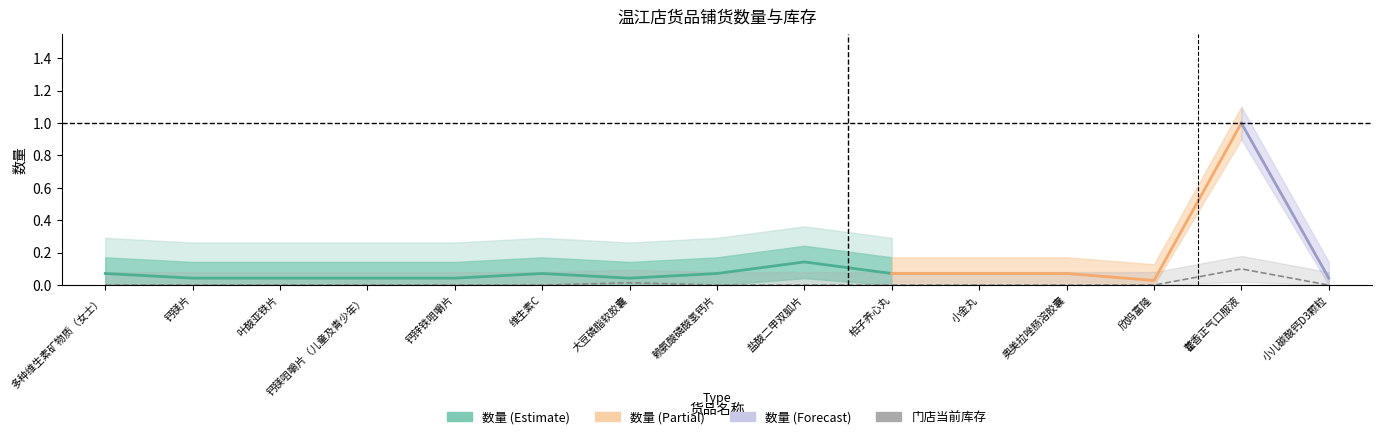

What is the label of the 8th point from the left?

赖氨酸磷酸氢钙片